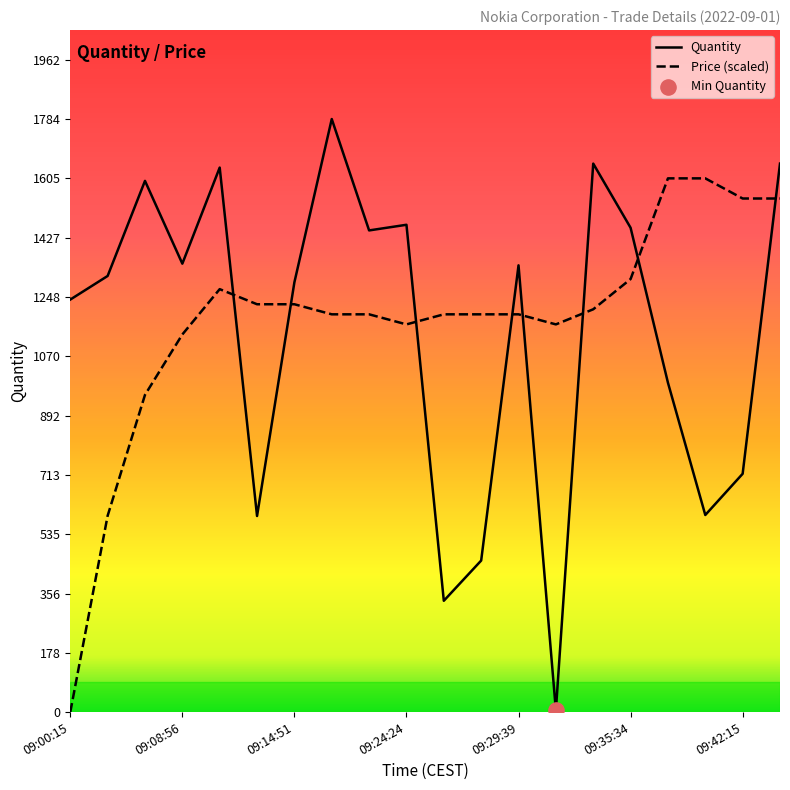

Which series has the widest spread of values?

Quantity